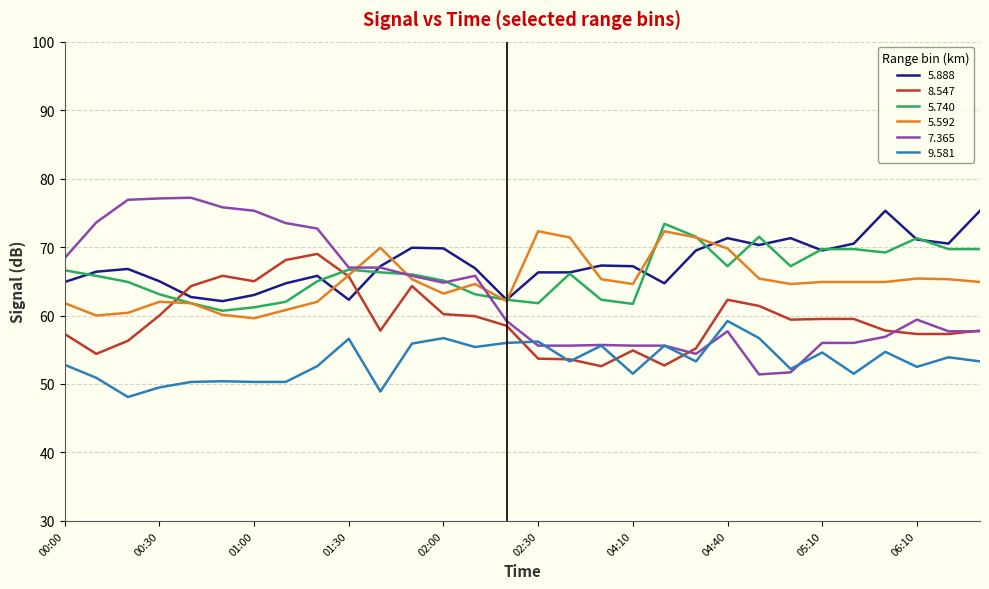

Which series ends up on top after the final intersection of 5.592 and 5.888?

5.888